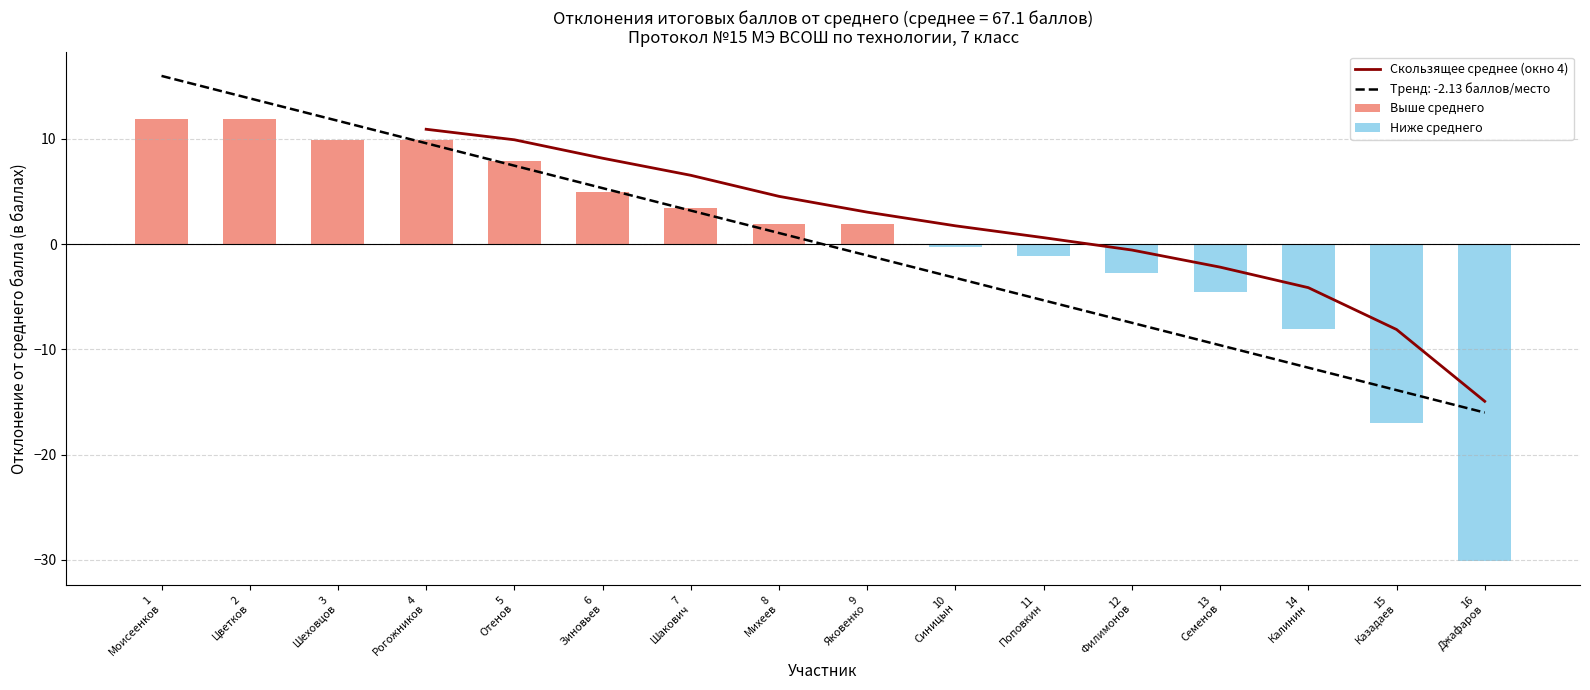

What is the average value of the Выше среднего series?

7.1